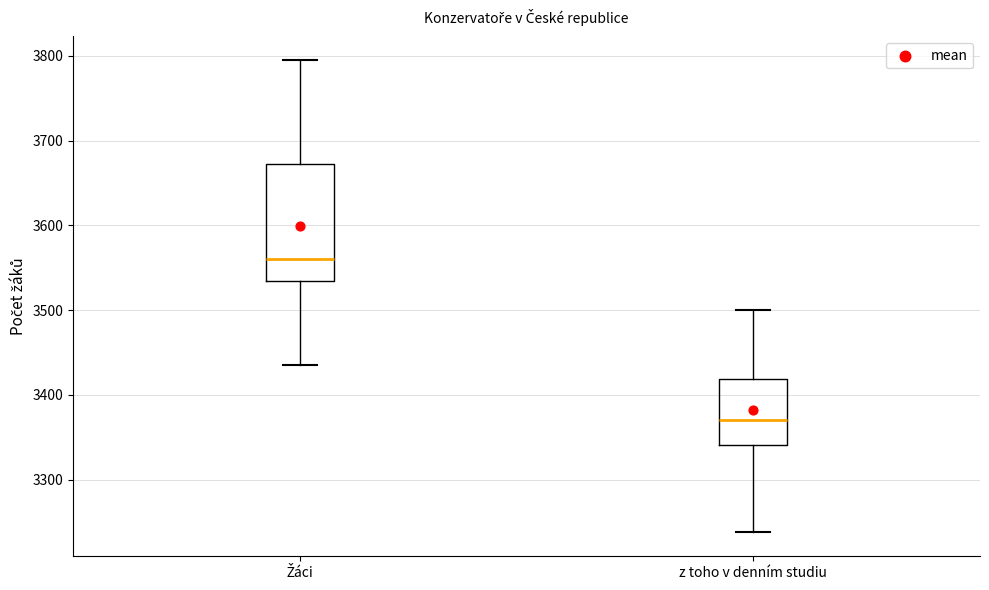

Comparing the boxes themselves (not the whiskers), which one is the tallest?

Žáci